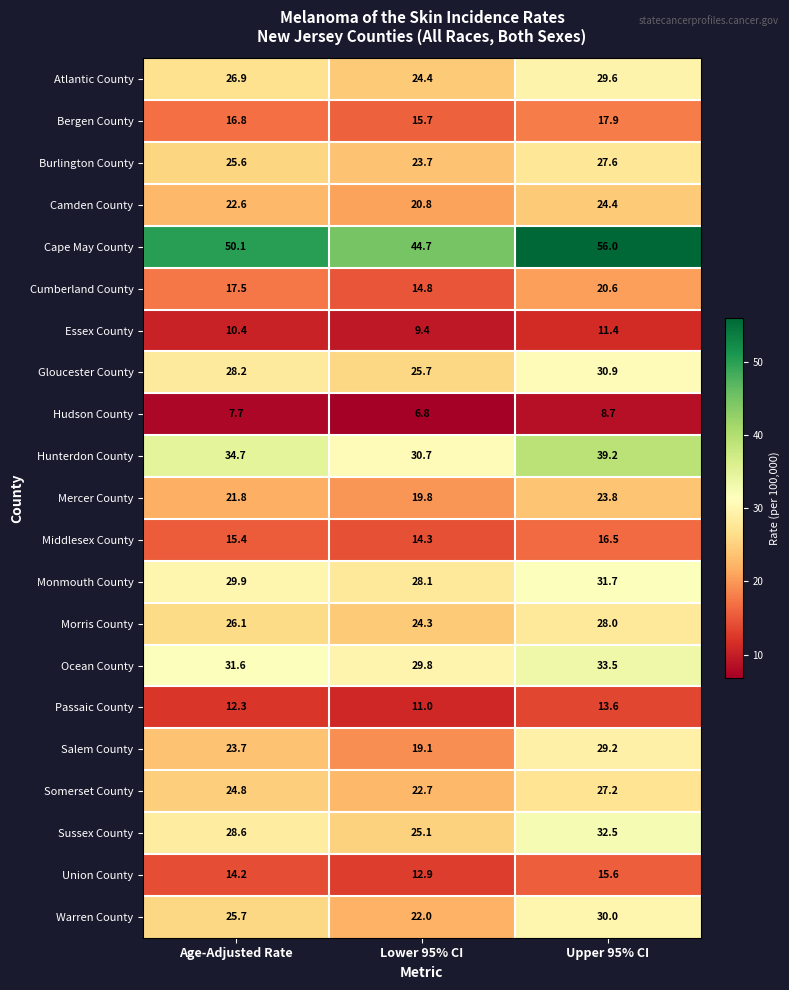

How many series are shown in this chart?

21